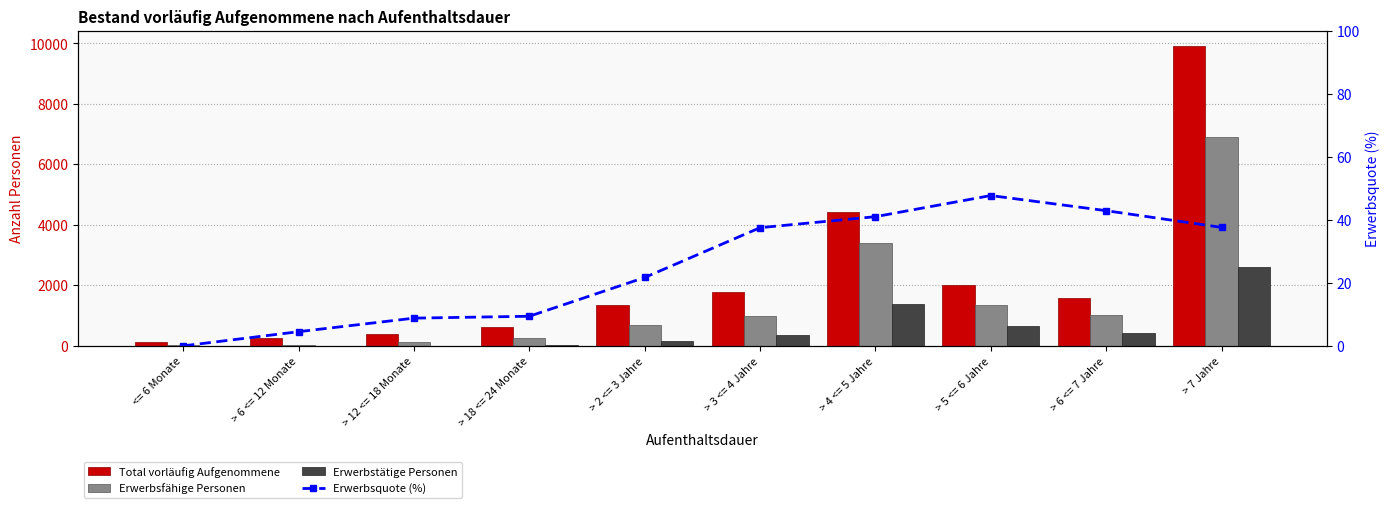

What are all the series names shown in the legend?

Total vorläufig Aufgenommene, Erwerbsfähige Personen, Erwerbstätige Personen, Erwerbsquote (%)